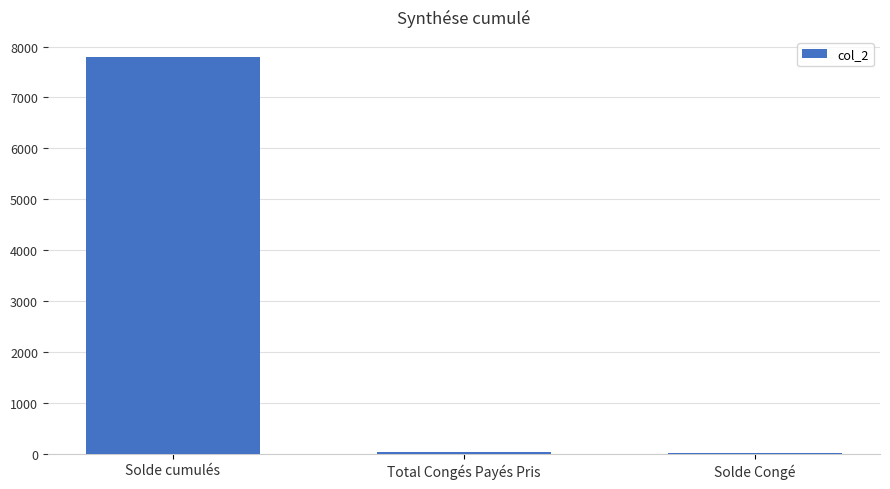

At which label is the value closest to 3902?

Total Congés Payés Pris